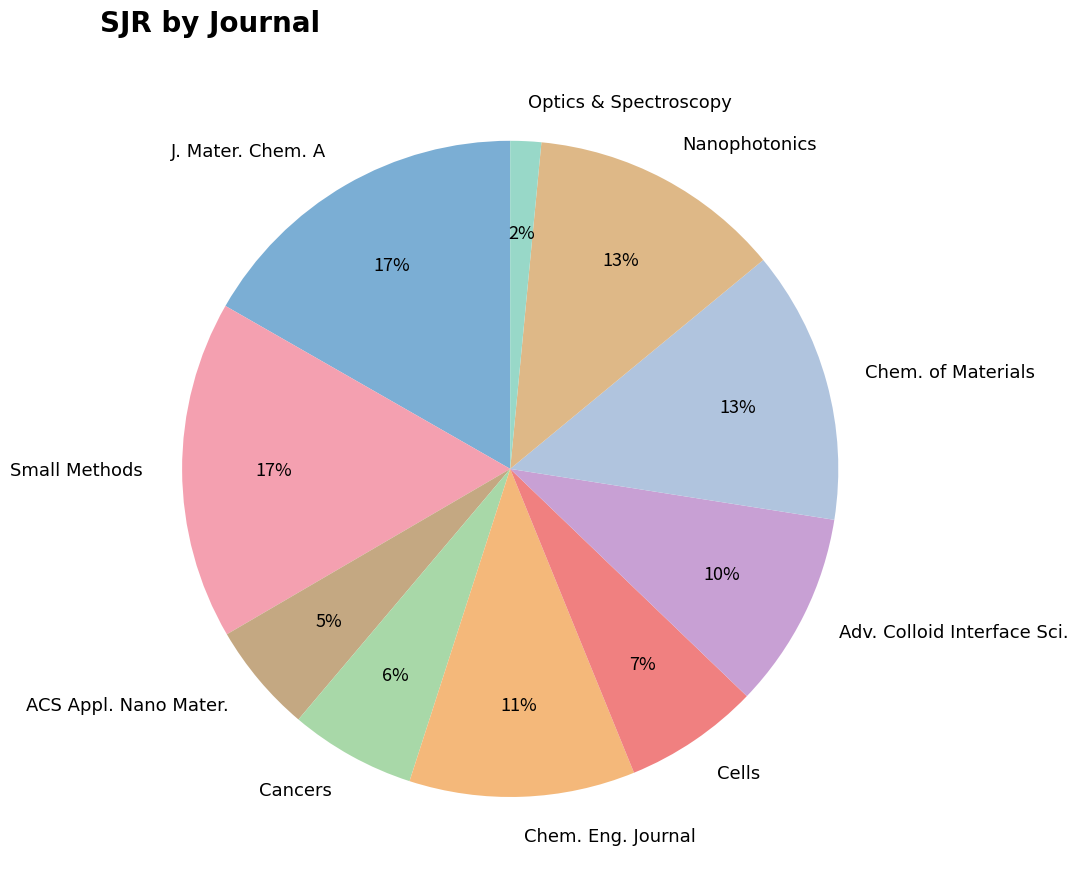

Is there any slice that represents more than half of the pie?

No